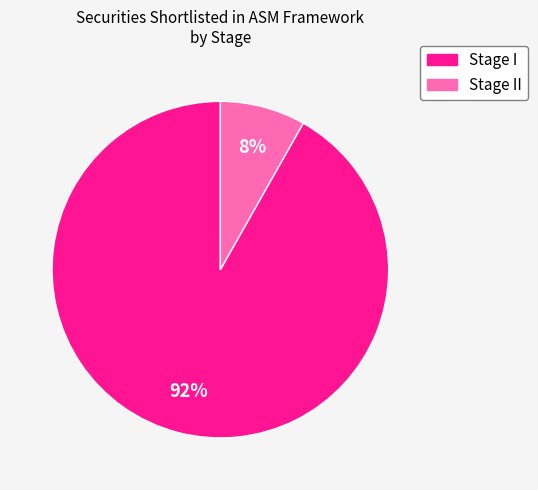

To the nearest percent, what is the difference between the largest and smallest slice percentages?

84%